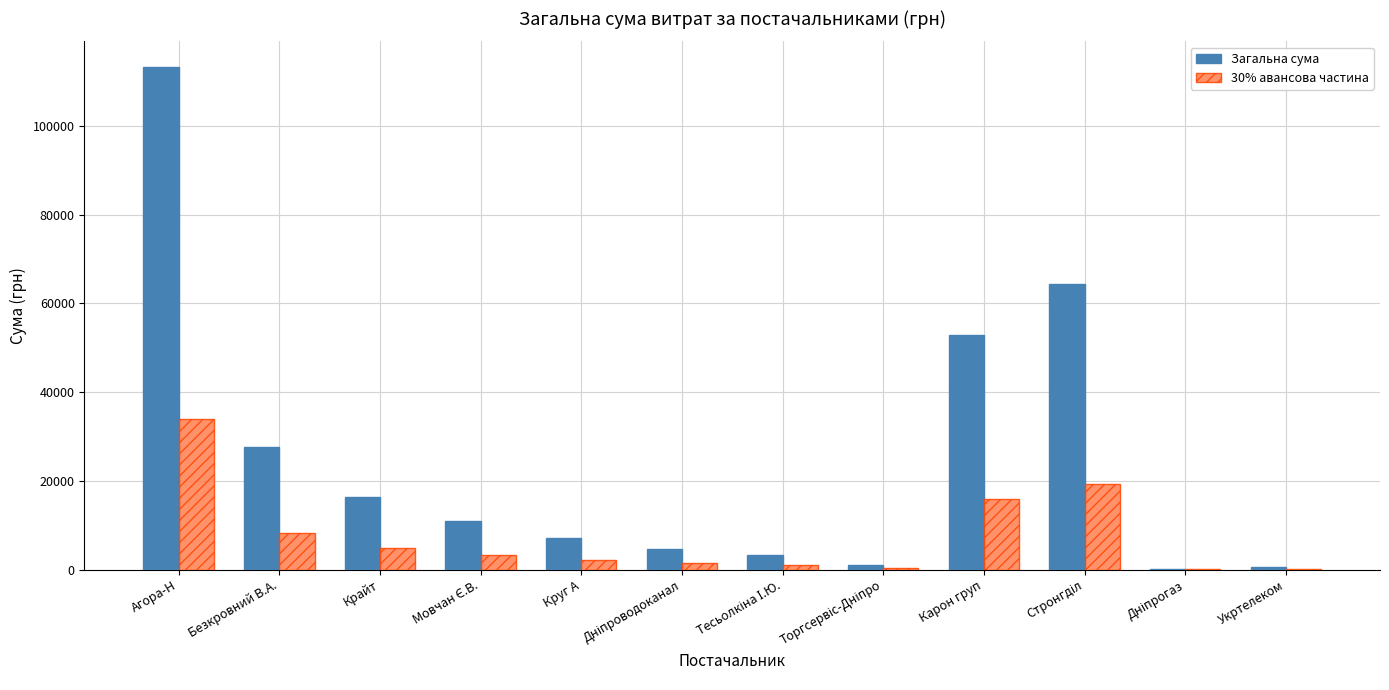

Which category has the highest value across all series?

Агора-Н